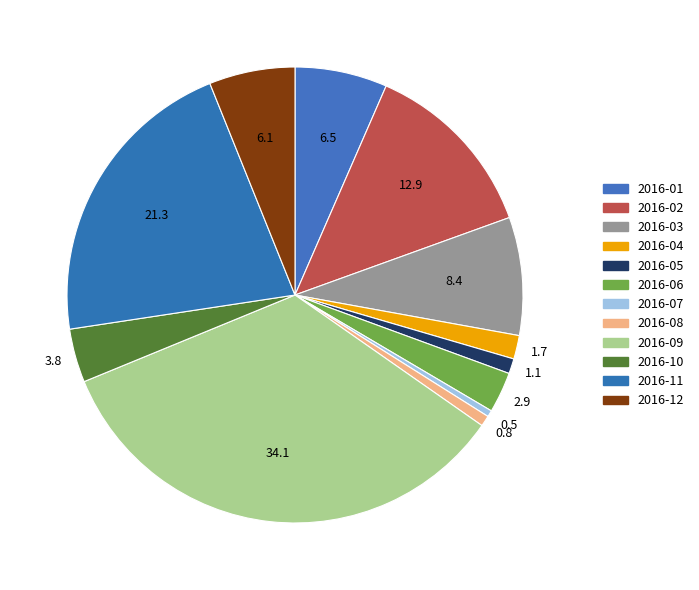

Count the number of slices in the pie.

12